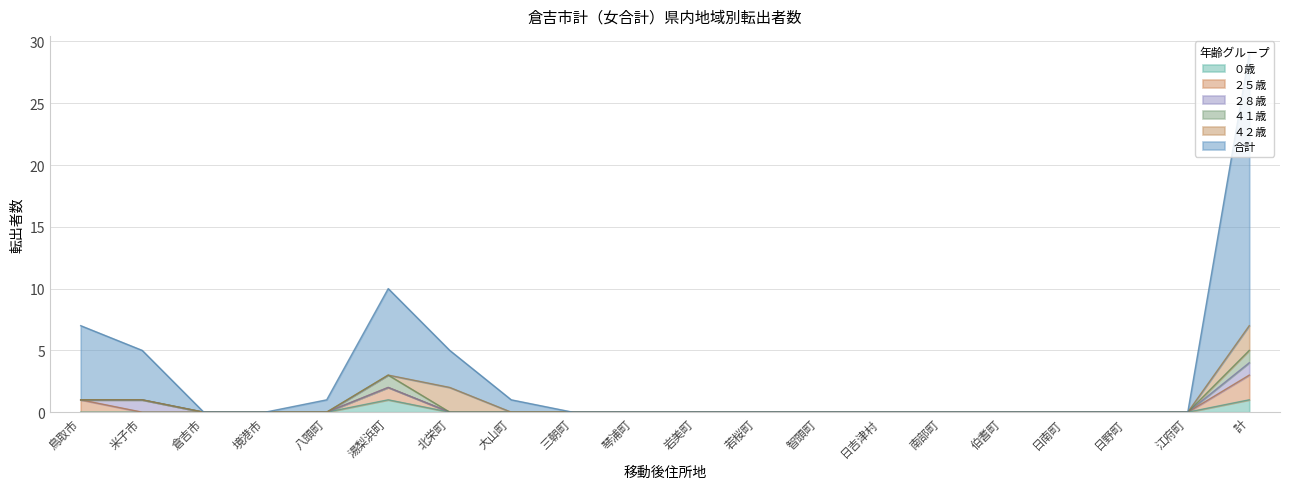

How many data points in ４１歳 are above 0?

2